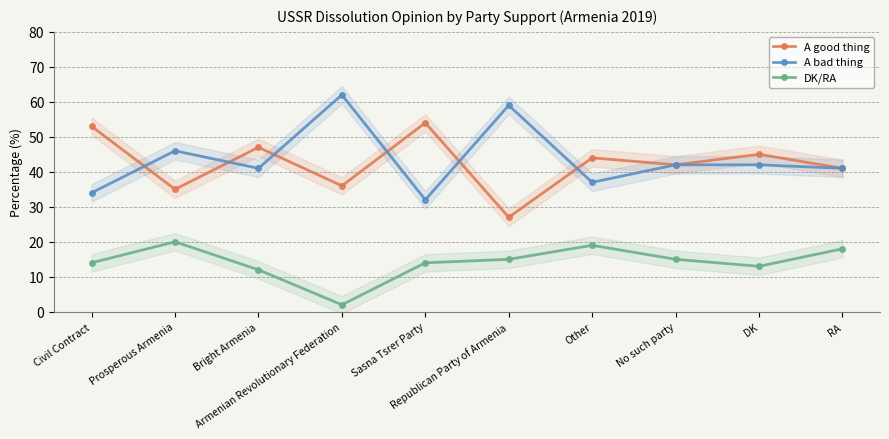

Which series has the largest total across all categories?

A bad thing